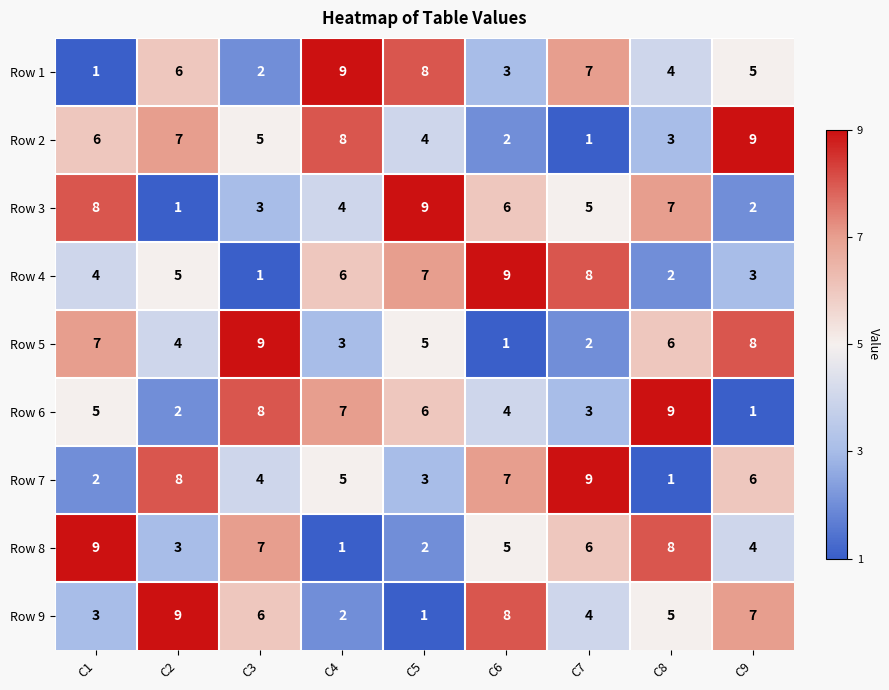

List the labels in order of Row 3 value, smallest first.

C2, C9, C3, C4, C7, C6, C8, C1, C5